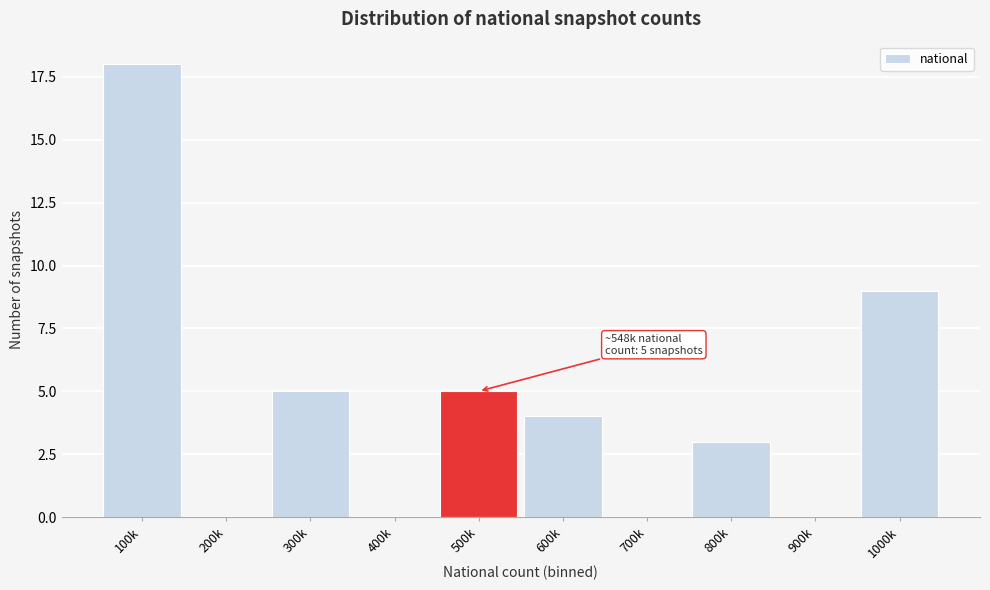

Reading right to left, list all the values displayed in this chart.

1000k=9	900k=0	800k=3	700k=0	600k=4	500k=5	400k=0	300k=5	200k=0	100k=18